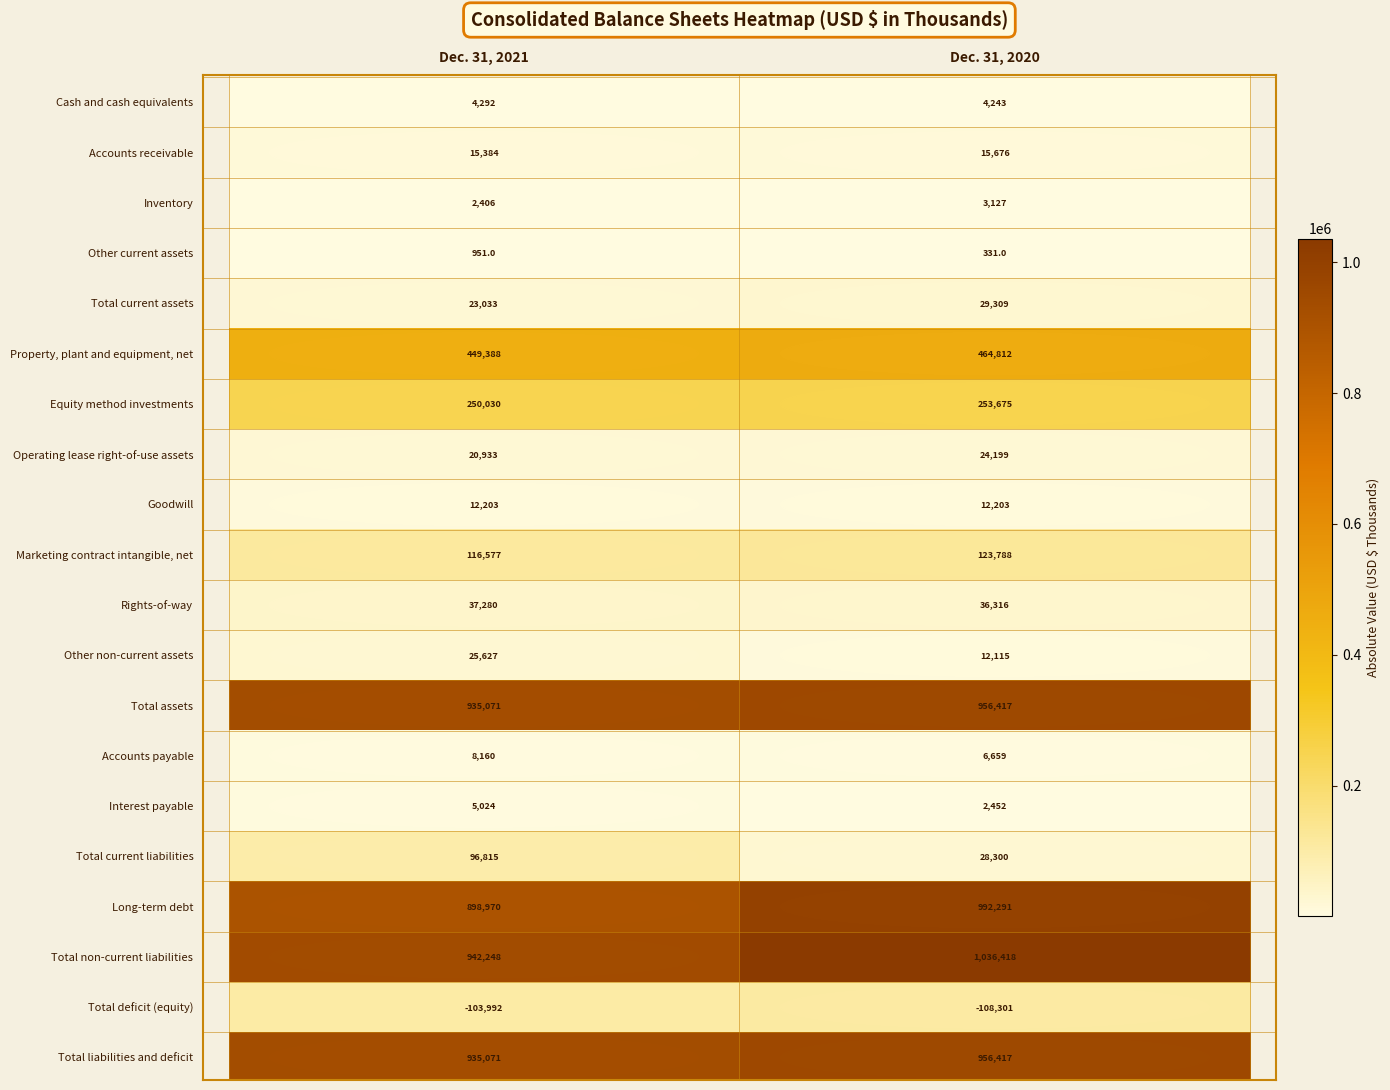

What is the sum of the Total deficit (equity) values at Dec. 31, 2021 and Dec. 31, 2020?

-212293